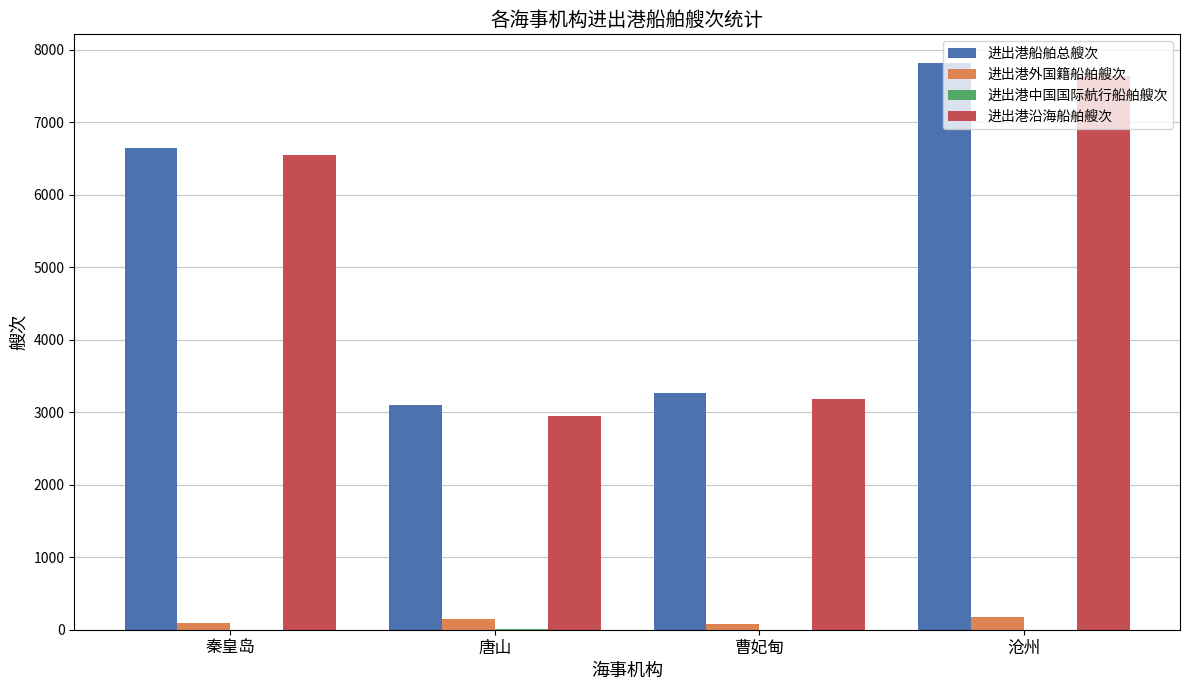

What value does the 进出港沿海船舶艘次 series have at 秦皇岛, to the nearest 10?

6550